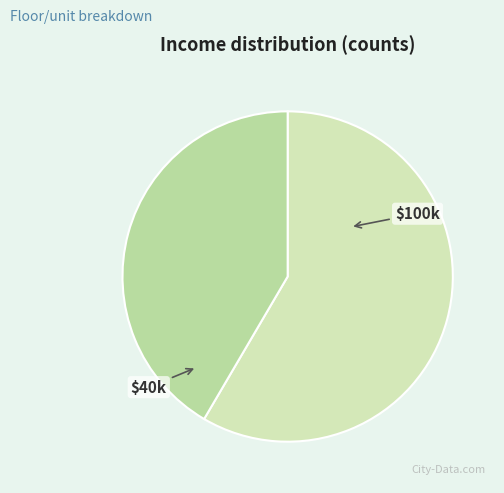

What is the majority slice?

$100k